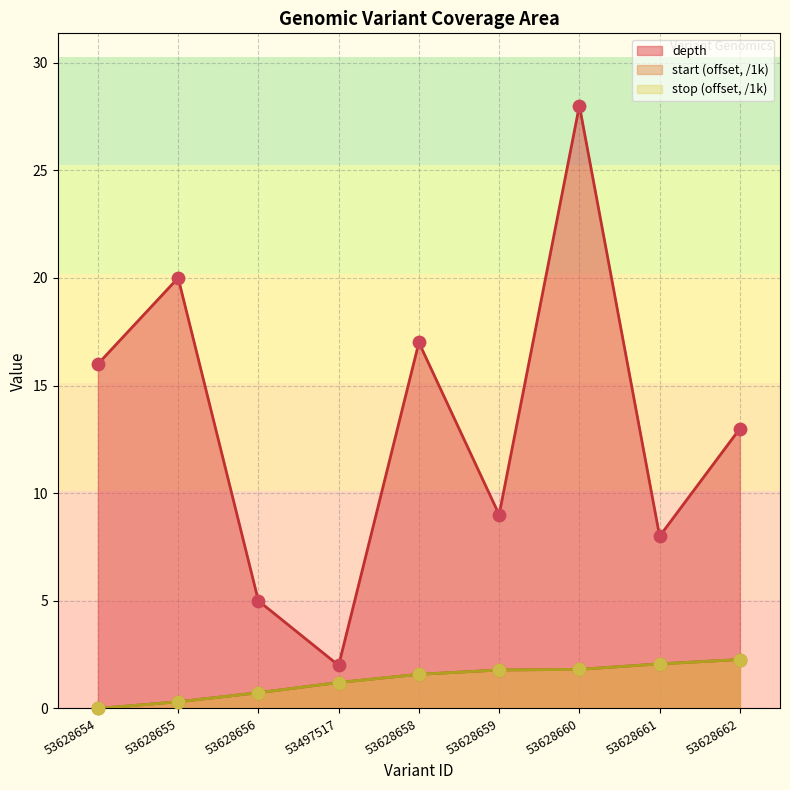

Which series has the largest total across all categories?

depth